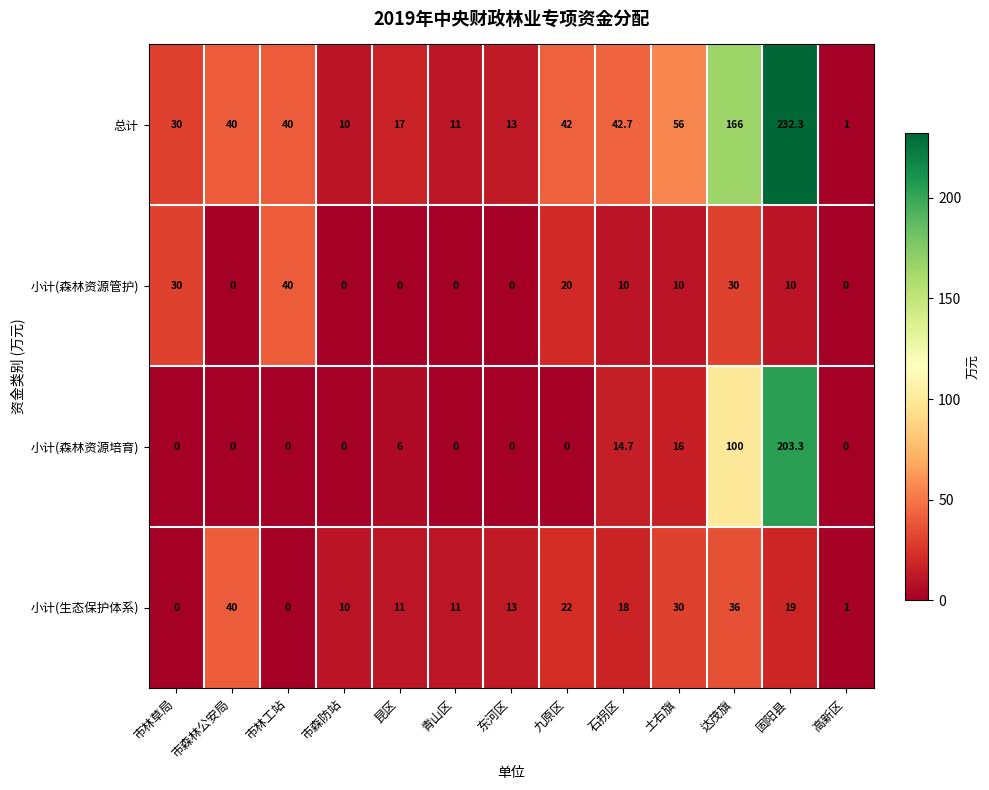

What is the difference between the maximum and minimum values in the 总计 series?

231.3